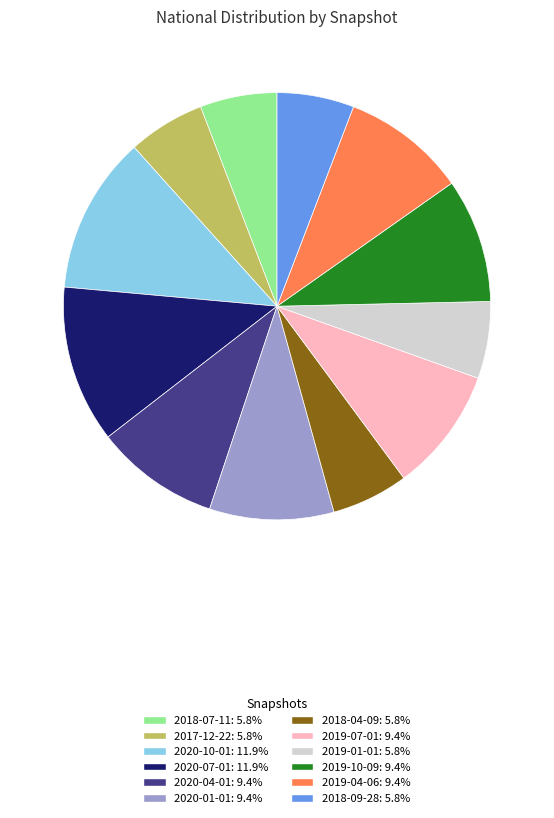

Does 2020-10-01: 11.9% represent more than half of the total?

No